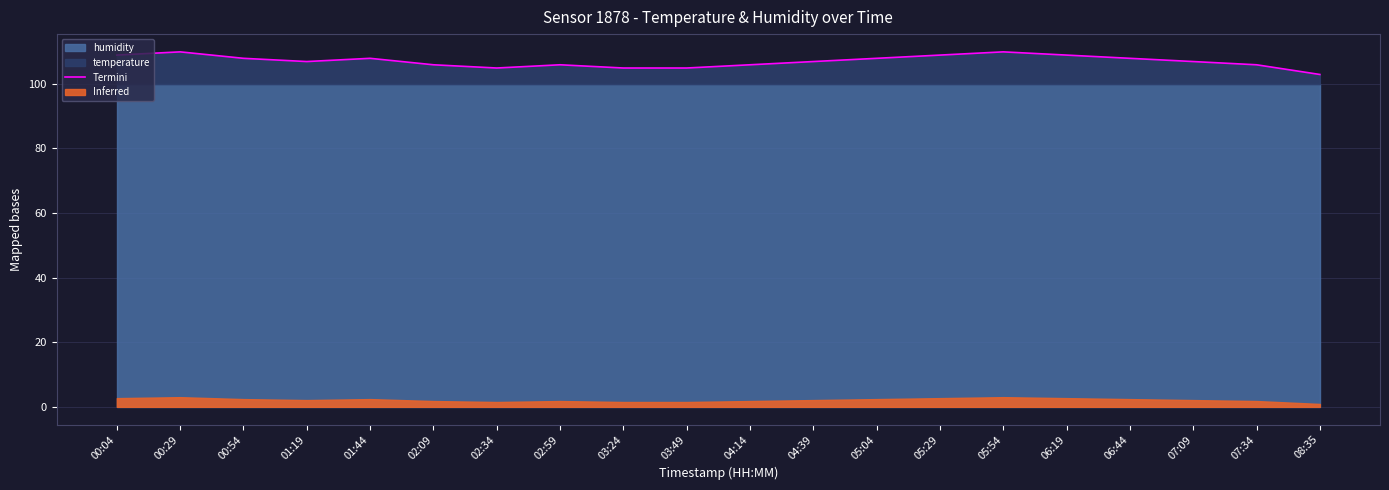

Rank the categories by value from highest to lowest.

00:29, 05:54, 00:04, 05:29, 06:19, 00:54, 01:44, 05:04, 06:44, 01:19, 04:39, 07:09, 02:09, 02:59, 04:14, 07:34, 02:34, 03:24, 03:49, 08:35